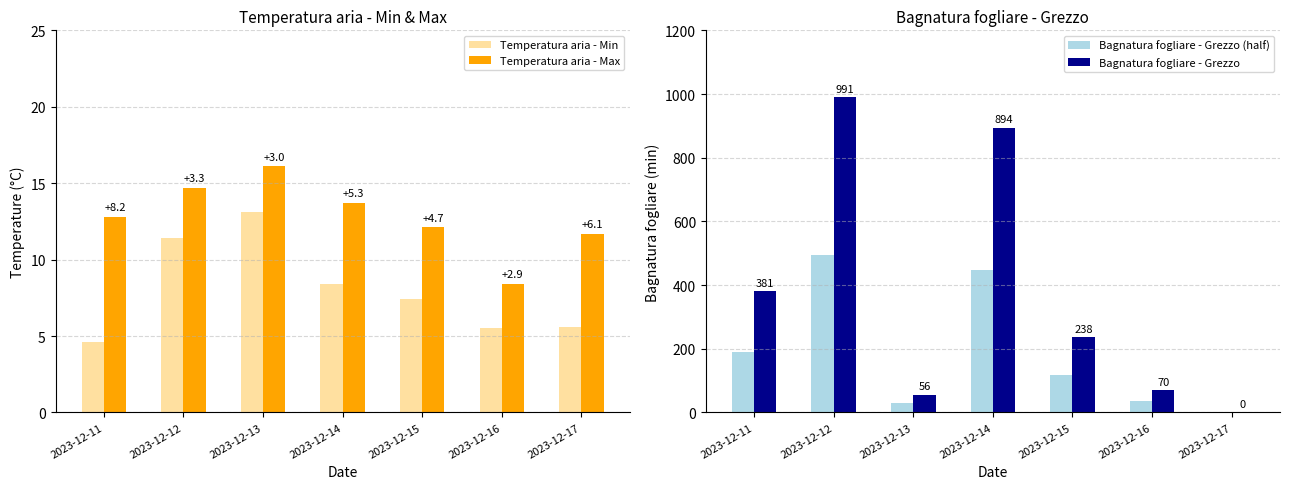

At which category does the chart reach its peak across all series?

2023-12-12